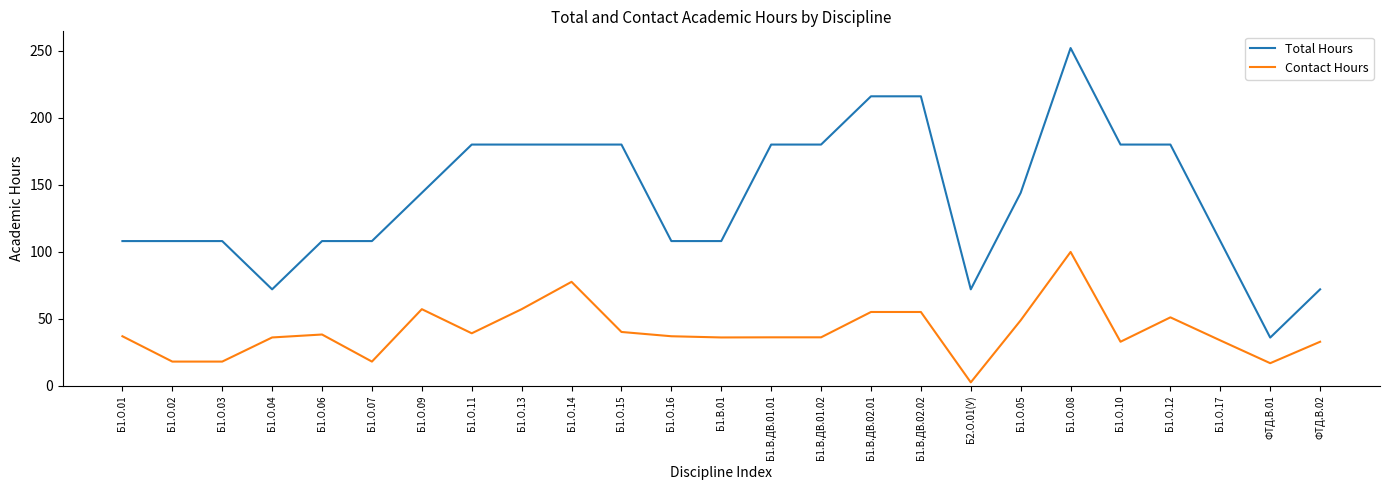

What value does the Contact Hours series have at Б1.О.03?

18.1